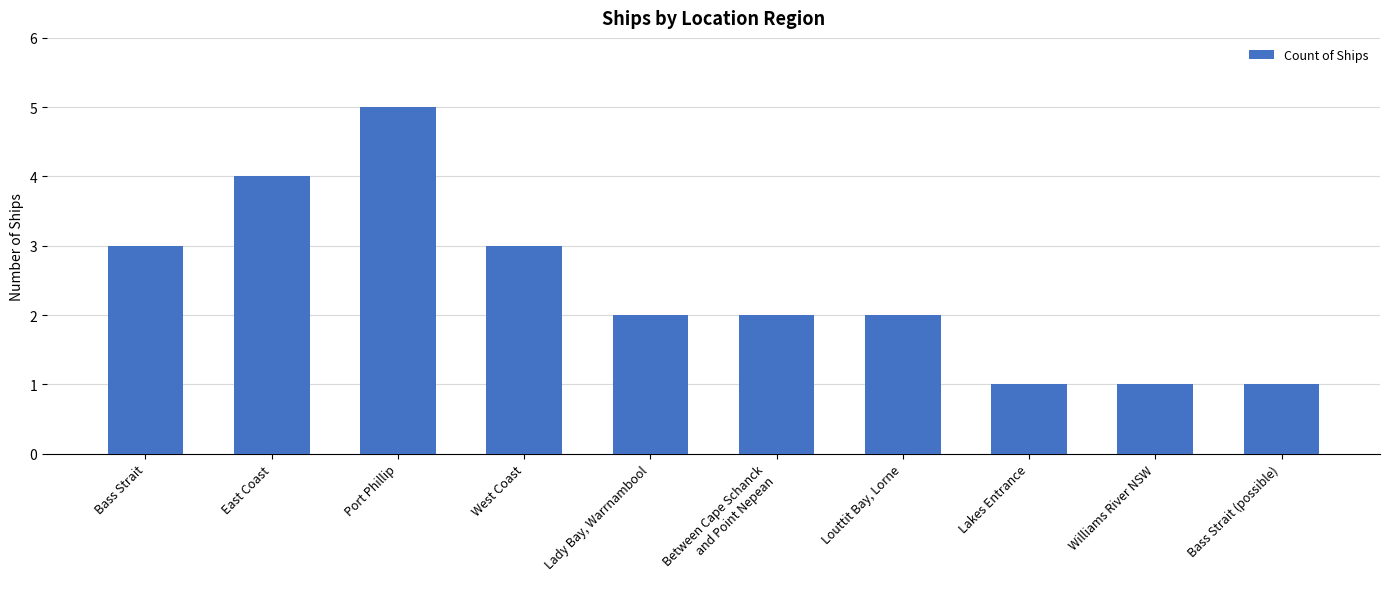

Which category has the highest value across all series?

Port Phillip